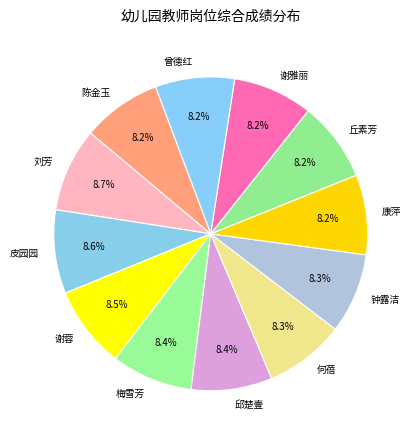

Count the number of slices in the pie.

12